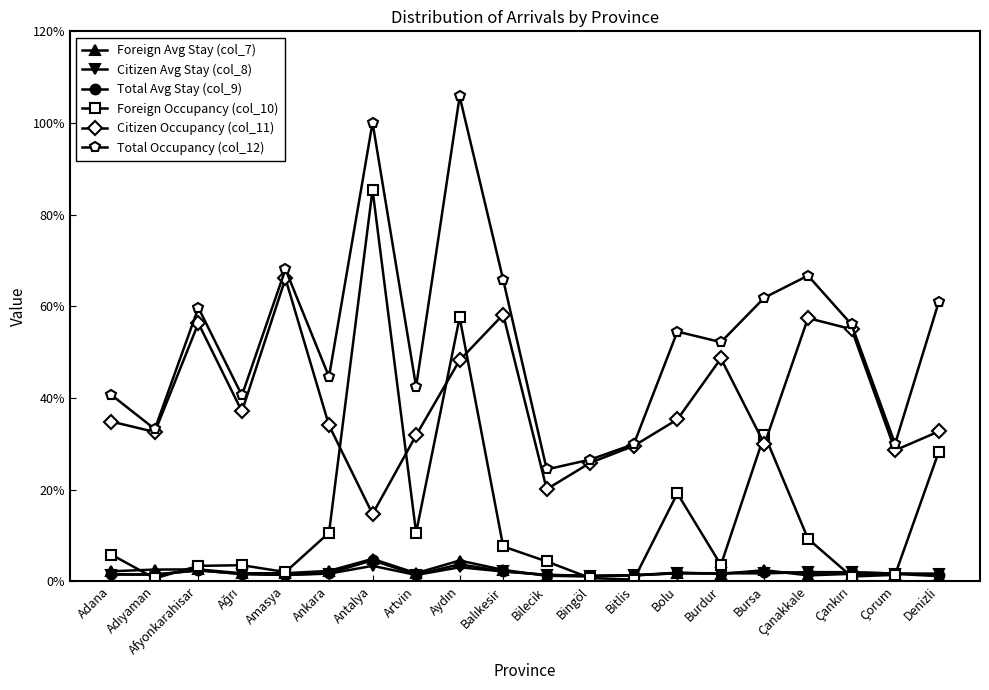

What is the value of the Citizen Occupancy (col_11) point at the 4th from the left?

37.1